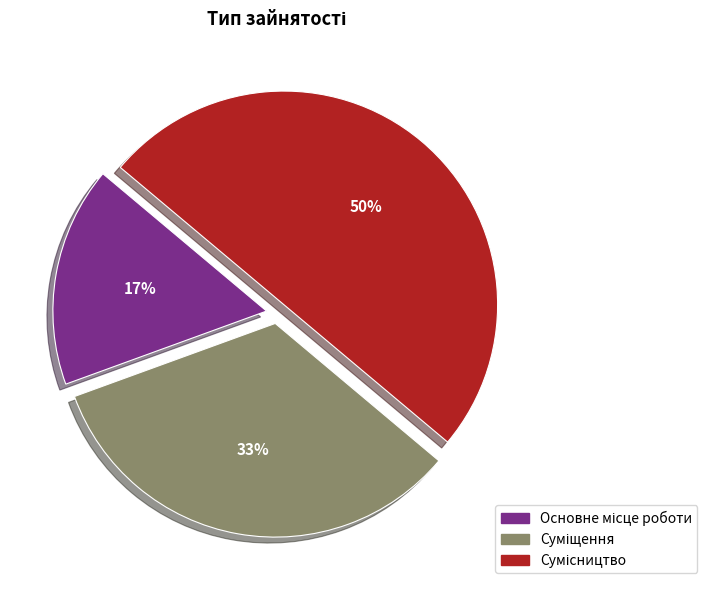

To the nearest percent, what is the average slice percentage?

33%